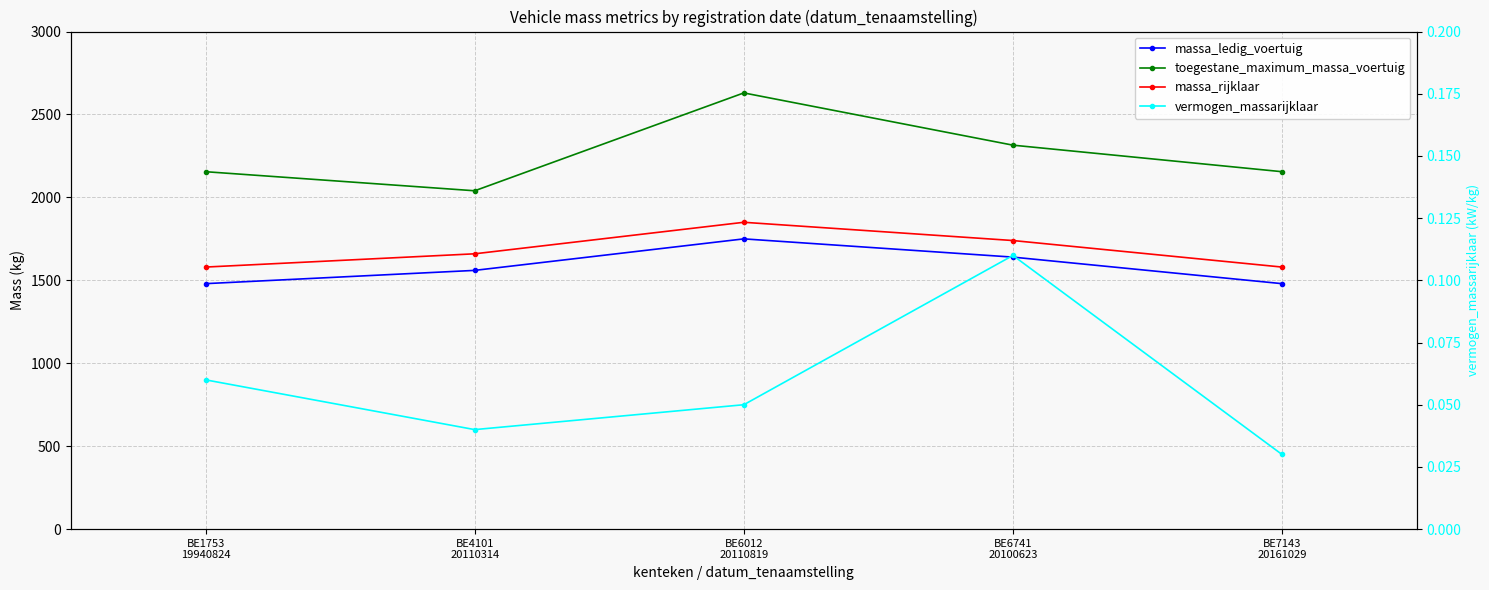

What is the difference between the second highest and second lowest values in the massa_ledig_voertuig series?

160.0